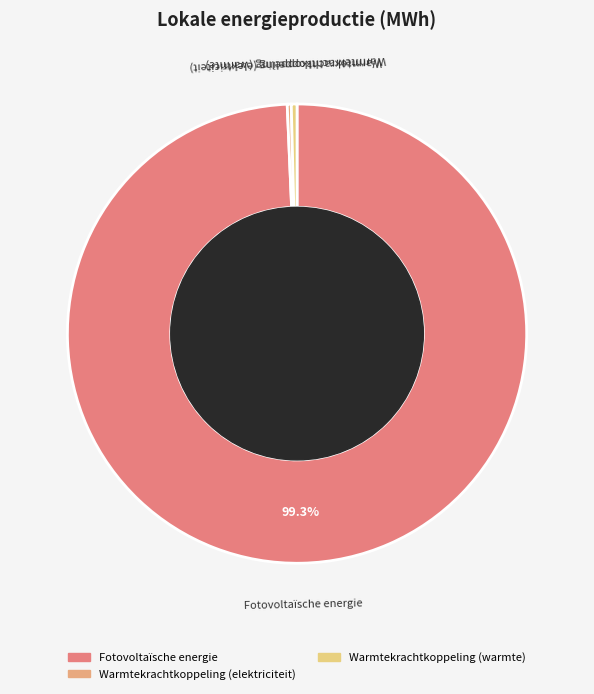

How many slices are in this pie chart?

3